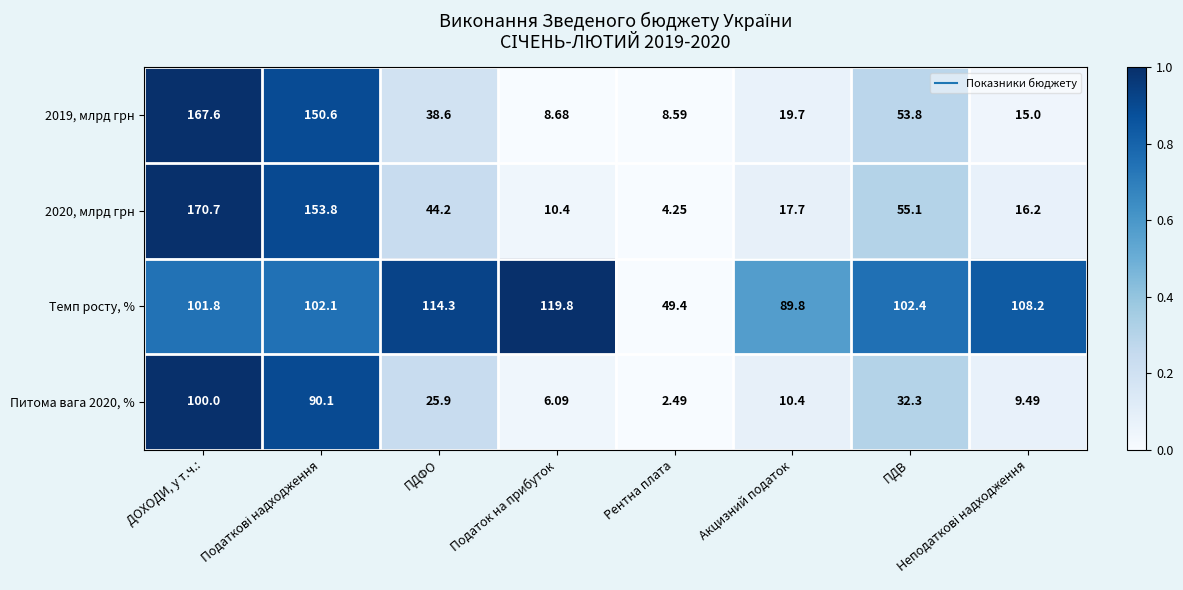

Which category has the highest value across all series?

ДОХОДИ, у т.ч.: